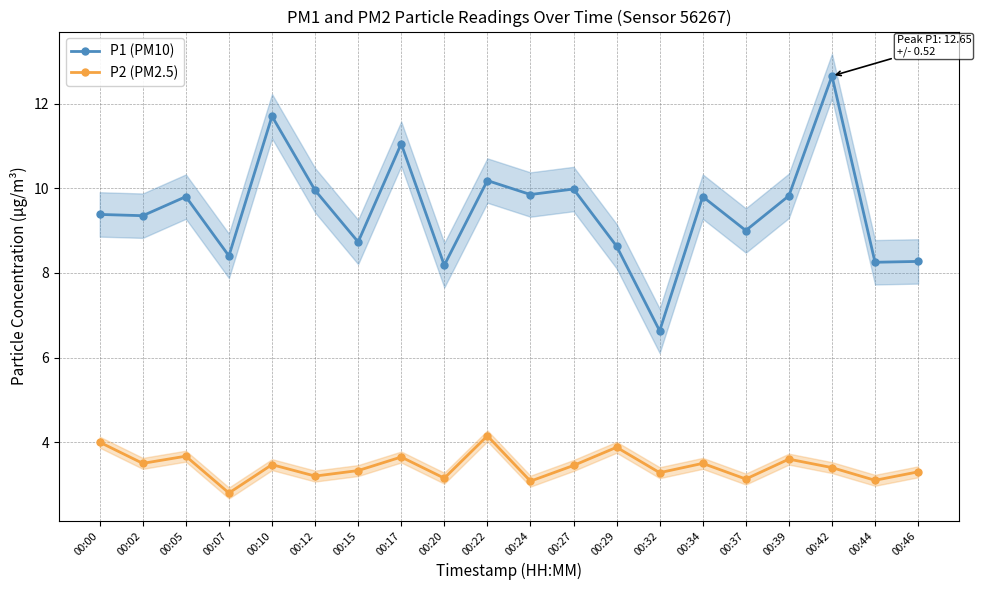

Is it true that P1 (PM10) equals 8.6 at 00:29?

True